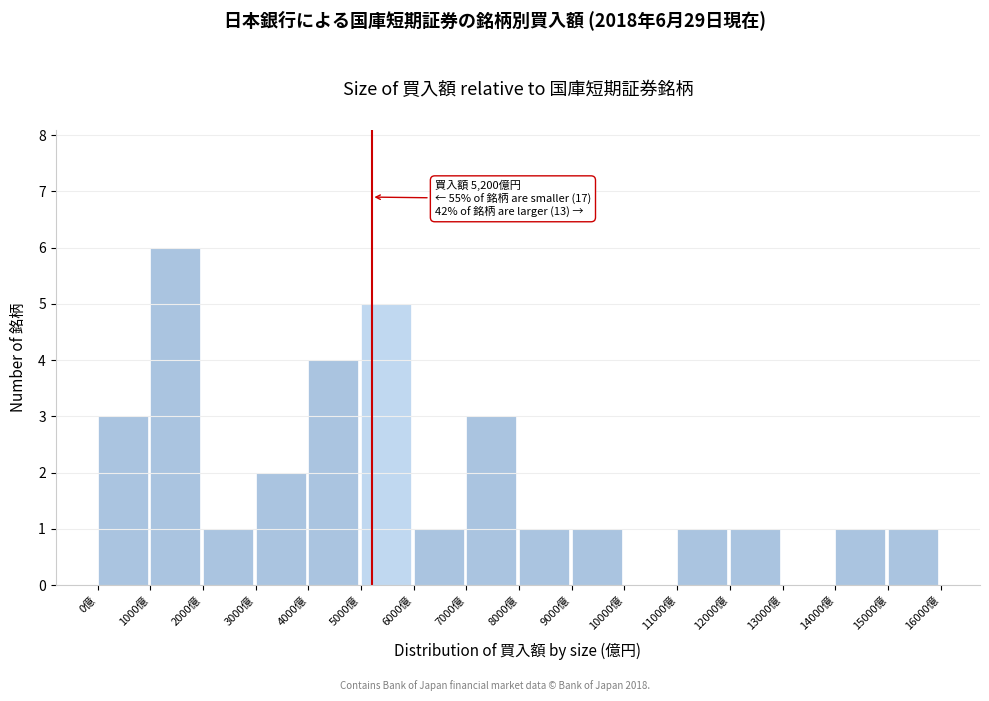

Over which range of the x-axis is the bar tallest?

1000 to 2000